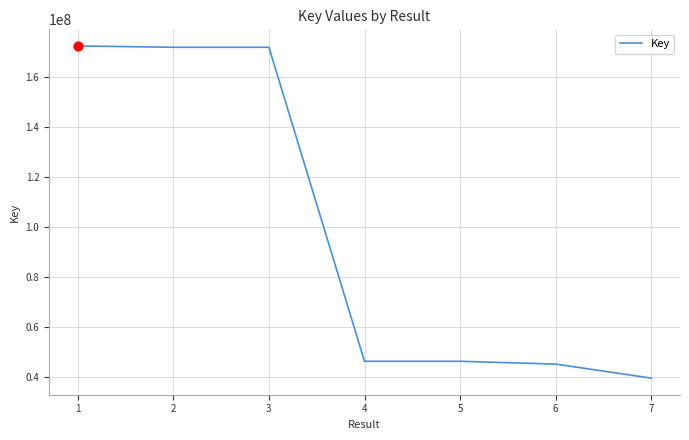

Which has a higher value, 7 or 1?

1